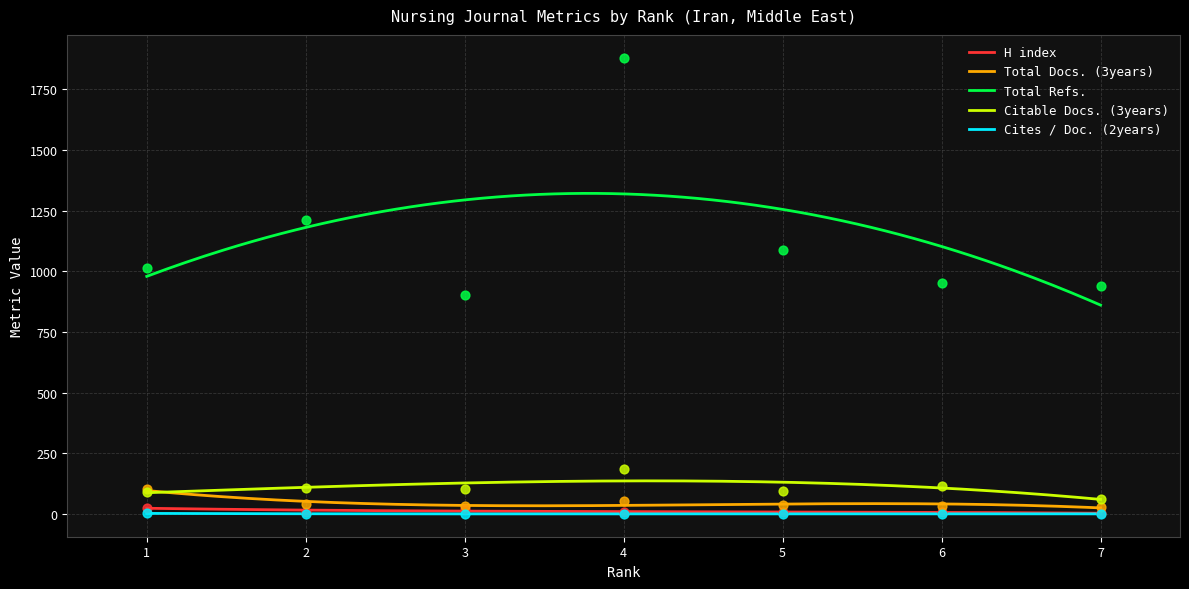

What is the total value across all series at 6?

1106